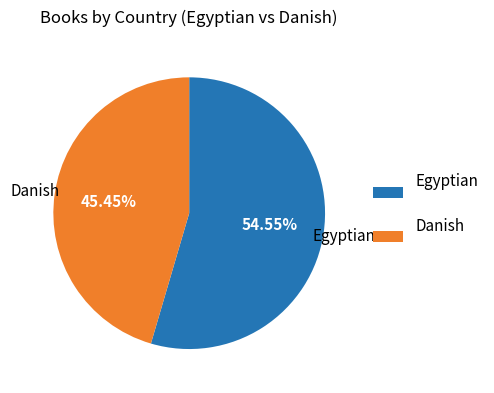

To the nearest percent, what is the combined percentage of Egyptian and Danish?

100%